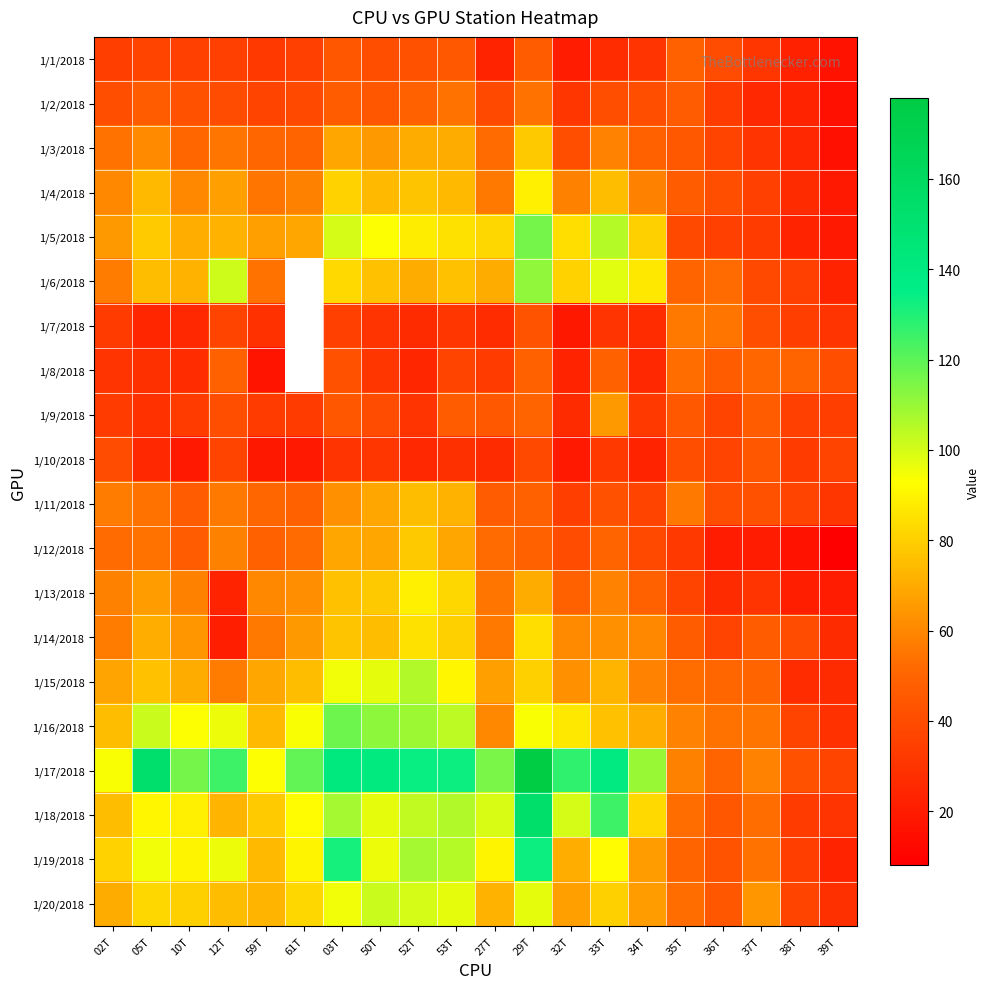

What is the sum of the 1/11/2018 values at 02T and 59T?

108.0